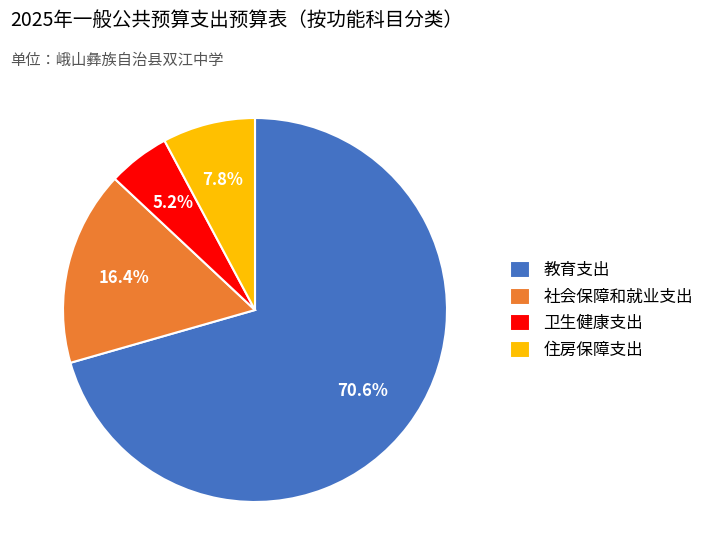

True or false: 社会保障和就业支出 accounts for 16% of the total.

True